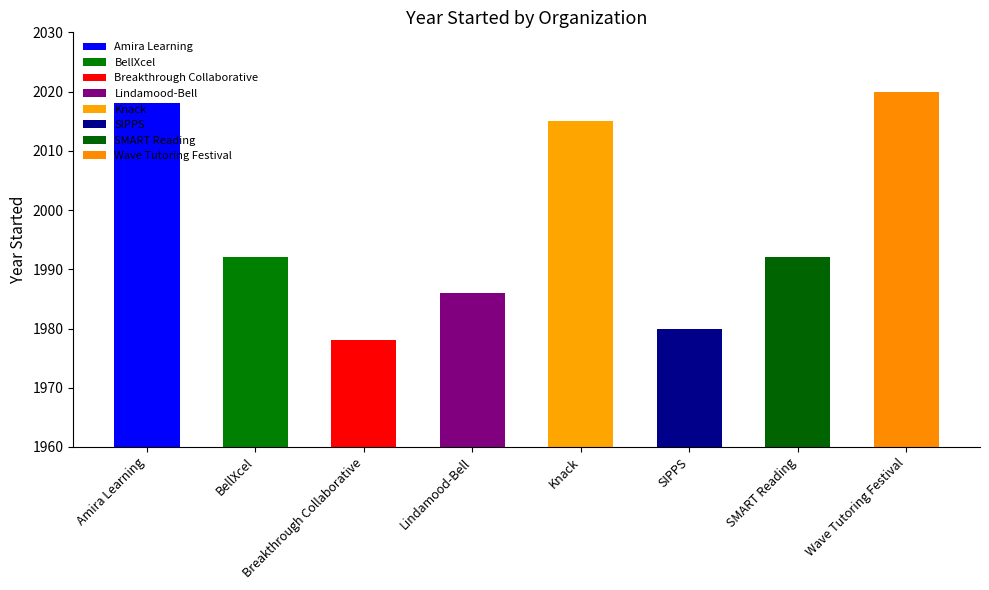

Is it true that the value at Wave Tutoring Festival is 1317?

False